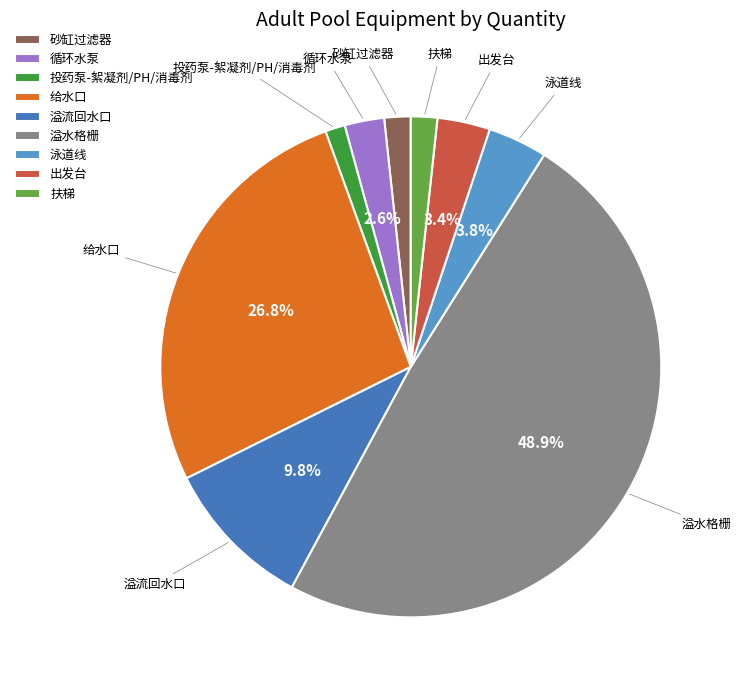

How many slices are in this pie chart?

9